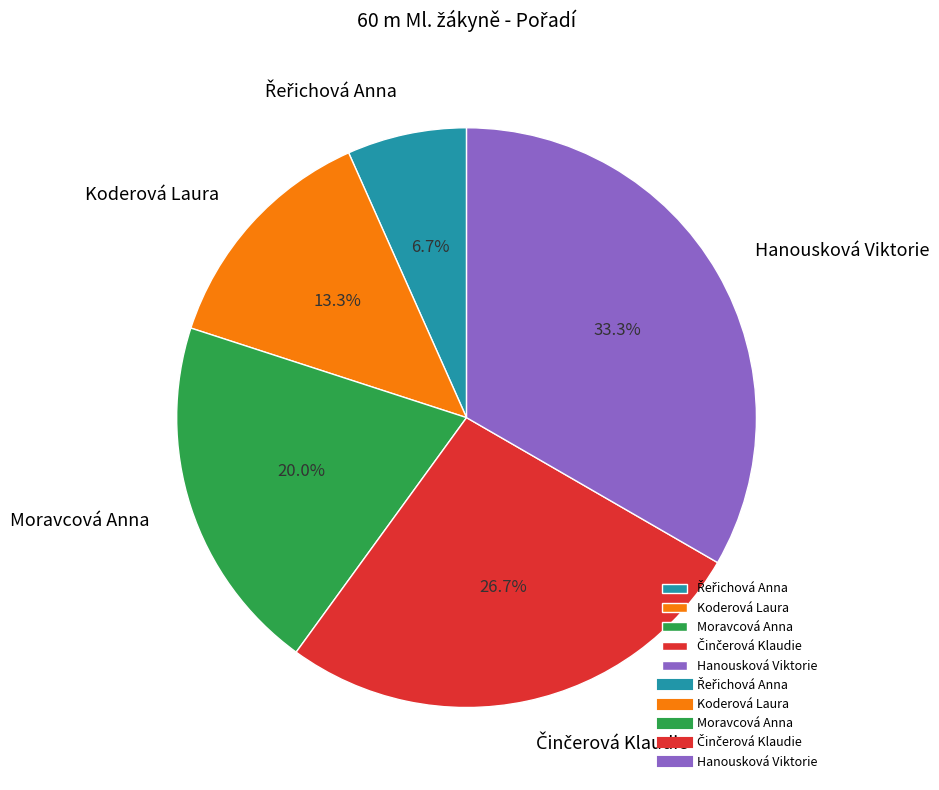

What portion of the pie excludes Koderová Laura?

86.7%